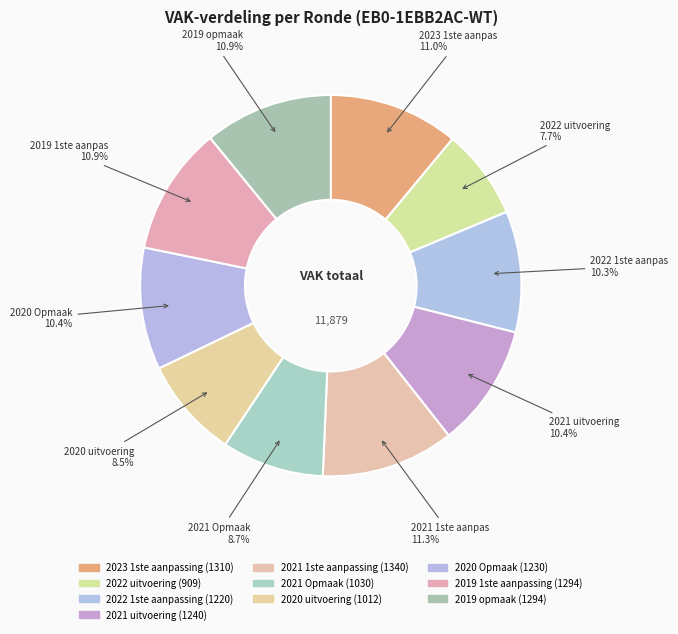

What is the largest slice in the pie chart?

2021 1ste aanpassing